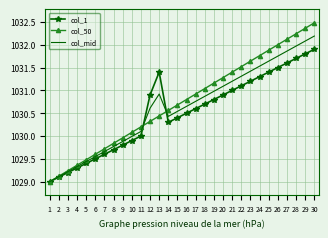

How many values in the col_50 series are below 1030?

9